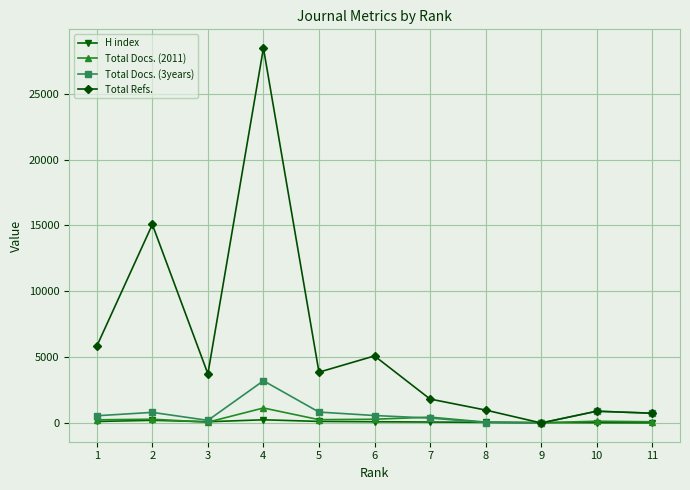

The value of Total Refs. at 6 is 9140. True or false?

False